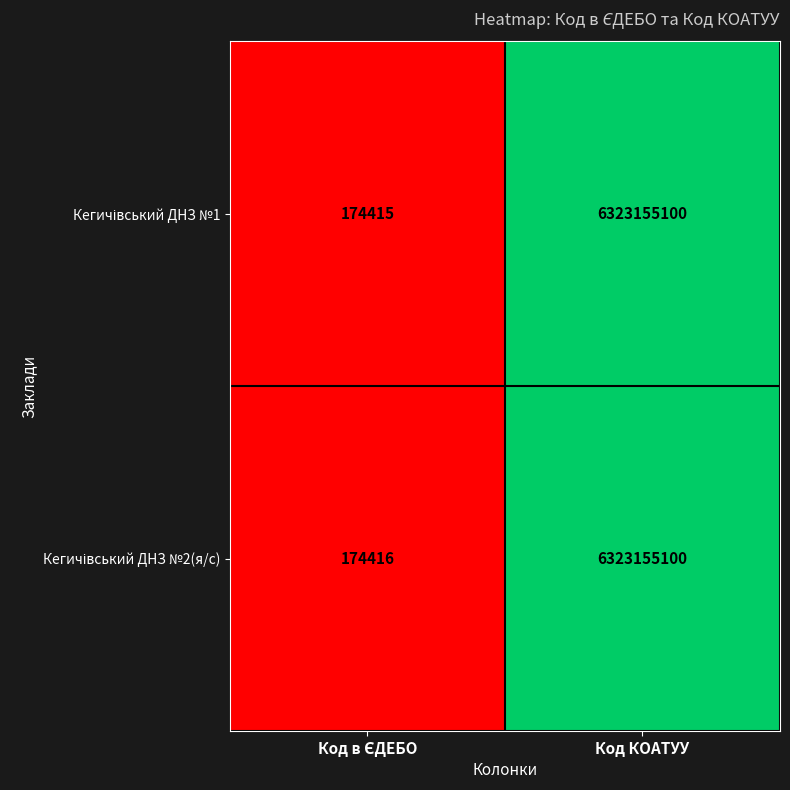

What is the greatest value displayed?

6323155100